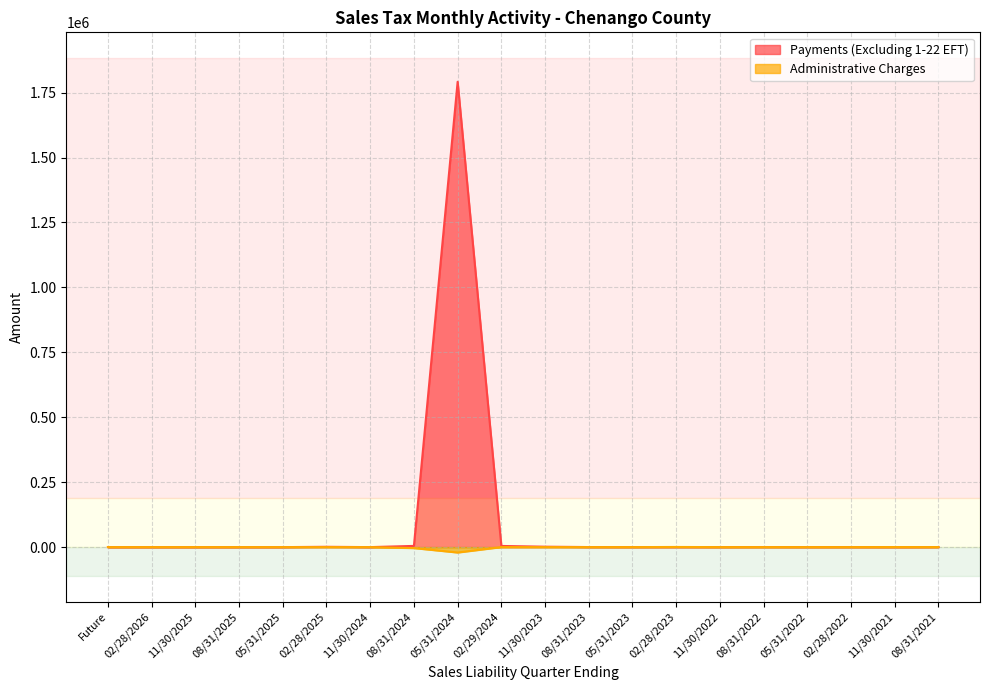

What is the sum of all Payments (Excluding 1-22 EFT) values?

1805308.2